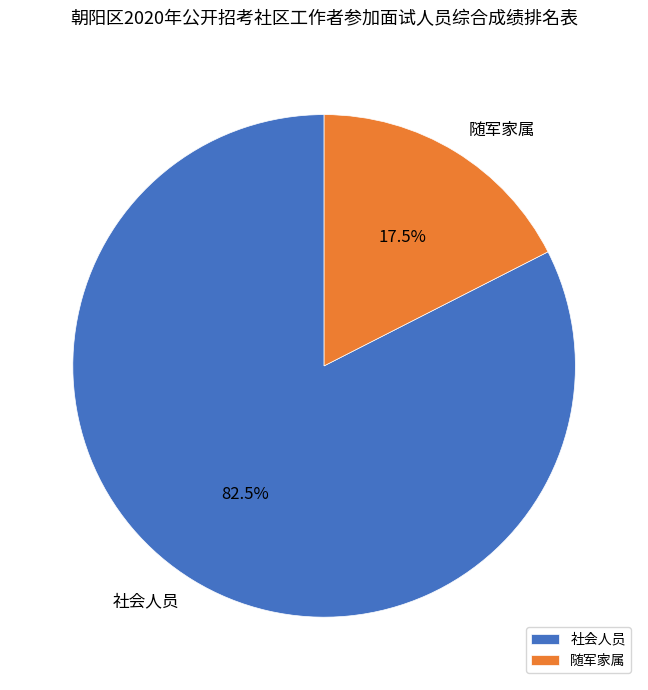

What is the ratio of the value at 社会人员 to the value at 随军家属?

4.7